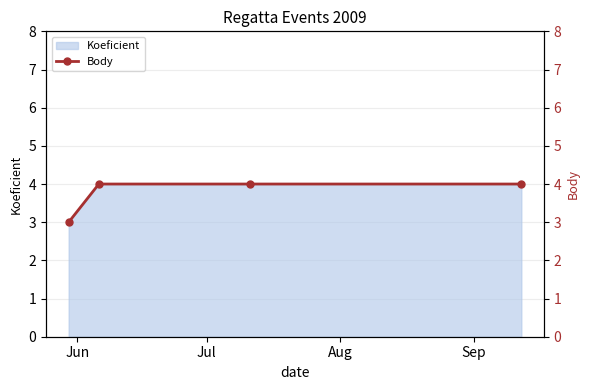

What is the maximum value for Koeficient?

4